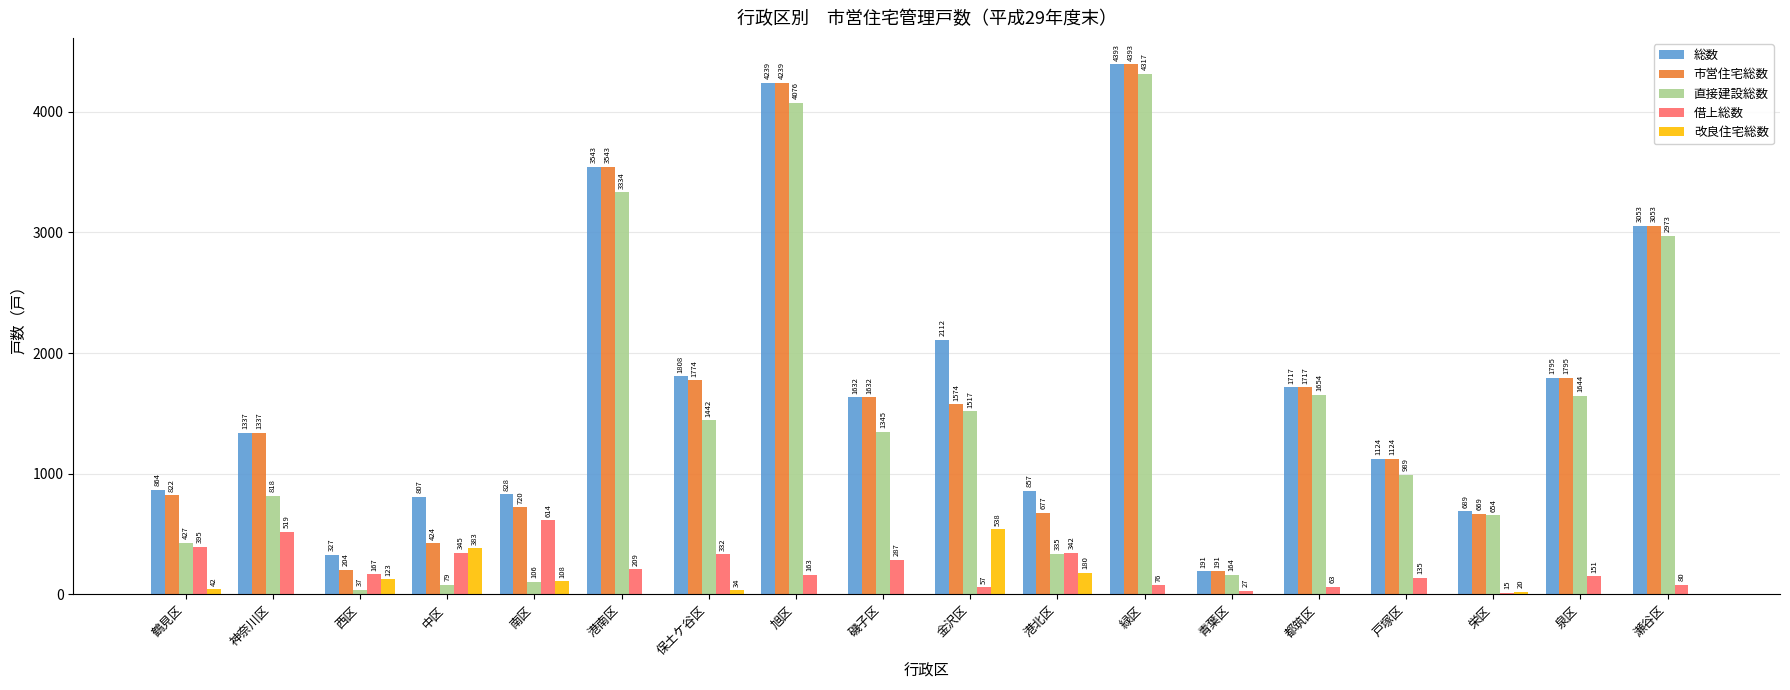

What is the sum of all 直接建設総数 values?

25911